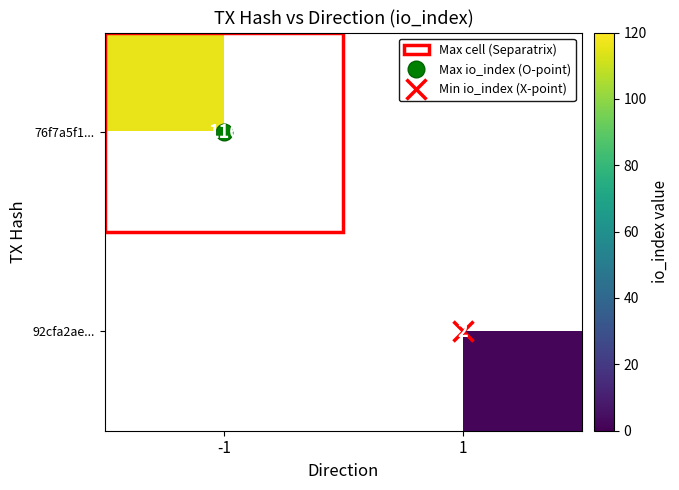

Rank the series at 1 from lowest to highest value.

76f7a5f1..., 92cfa2ae...